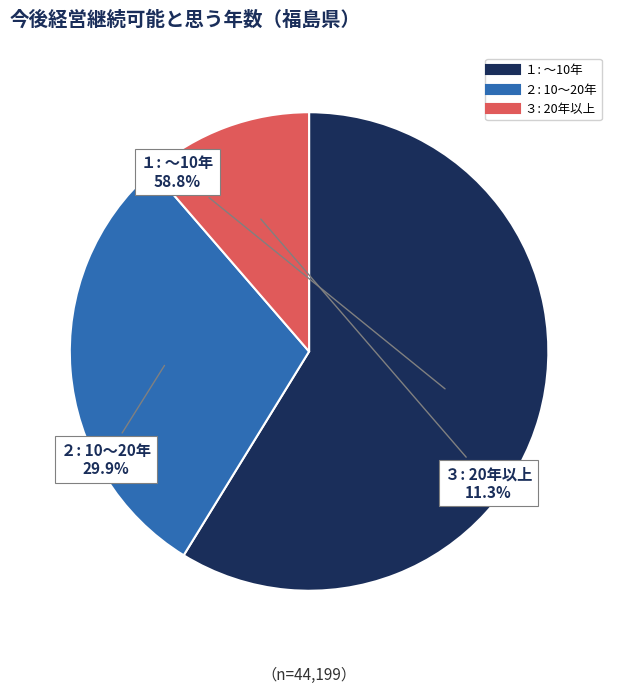

Rank the categories by value from lowest to highest.

３: 20年以上, ２: 10～20年, １: ～10年